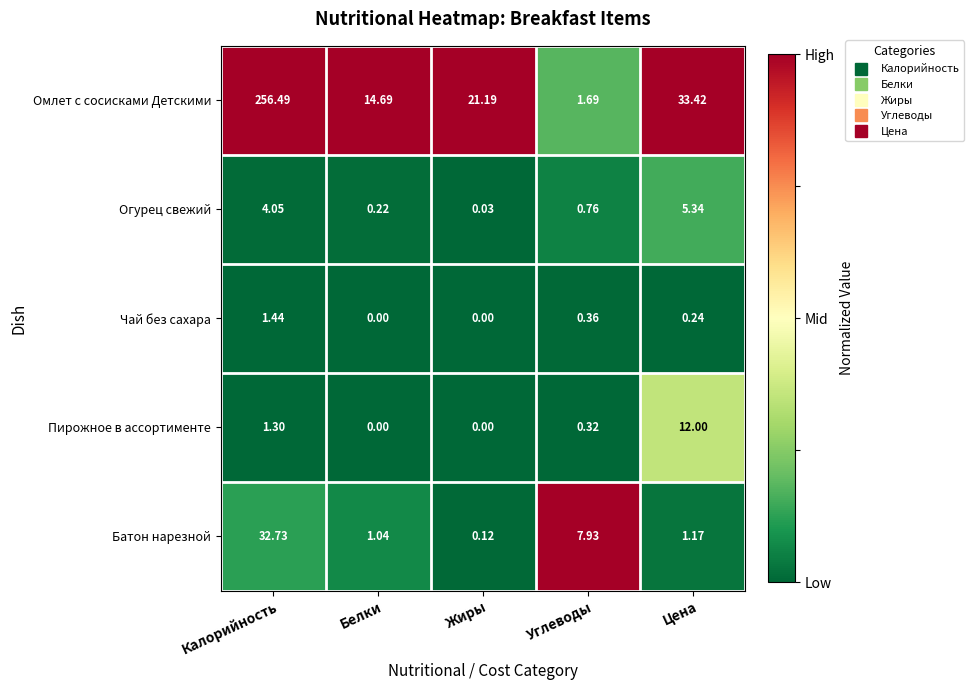

Rank the series by their maximum value, from lowest to highest.

Чай без сахара, Огурец свежий, Пирожное в ассортименте, Батон нарезной, Омлет с сосисками Детскими